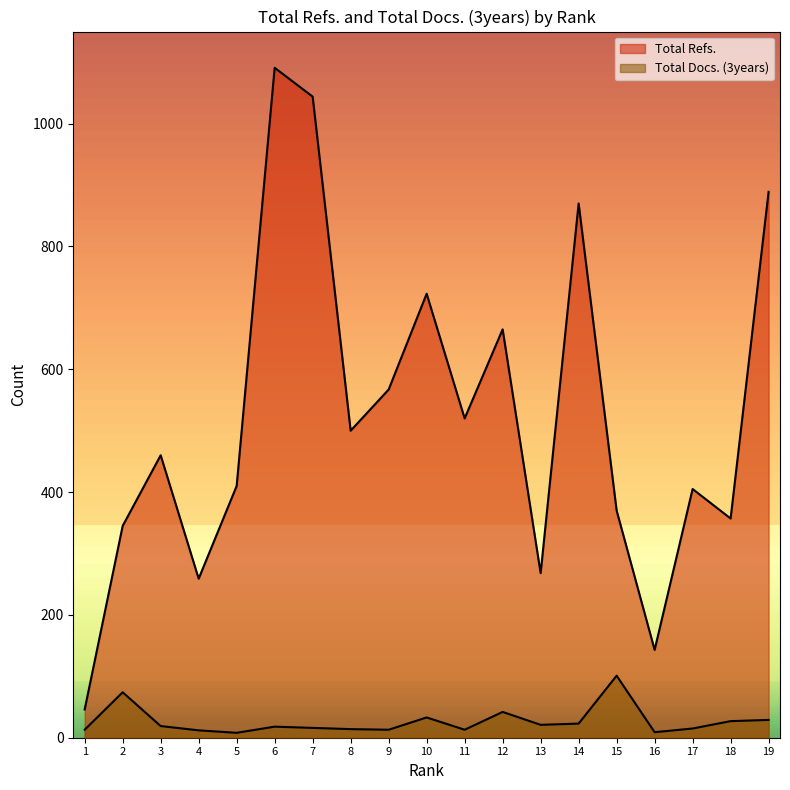

True or false: Total Docs. (3years) and Total Refs. intersect in this chart.

False